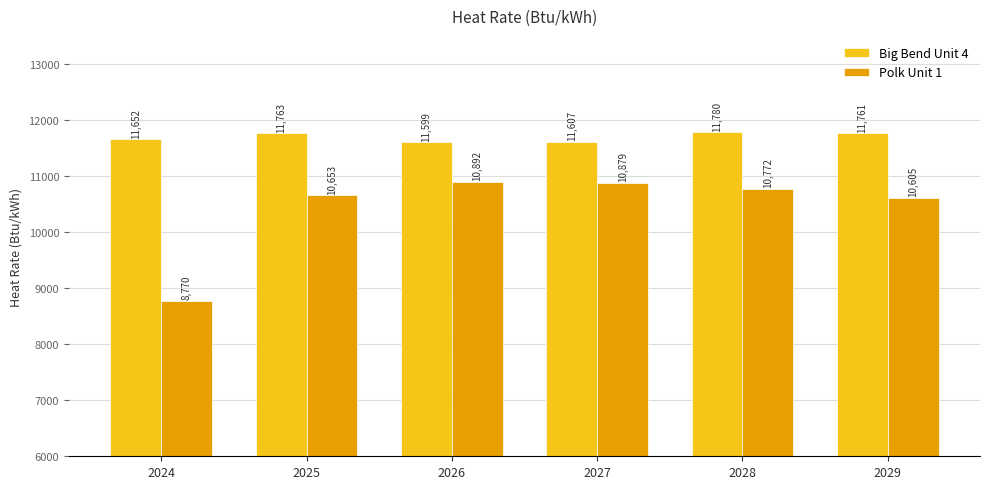

Rank the categories by Big Bend Unit 4 value from lowest to highest.

2026, 2027, 2024, 2029, 2025, 2028